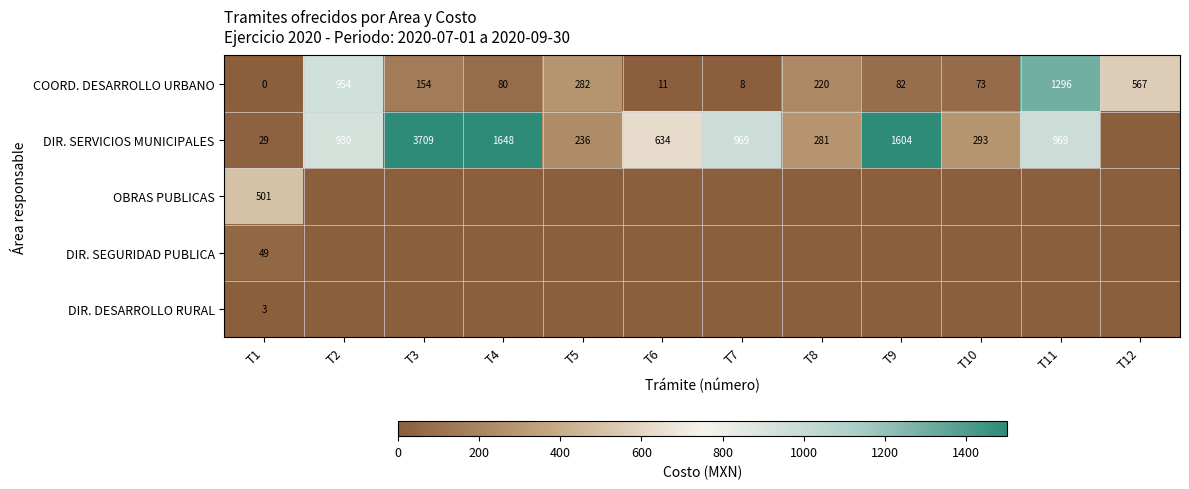

What is the total value across all series at T6?

645.4